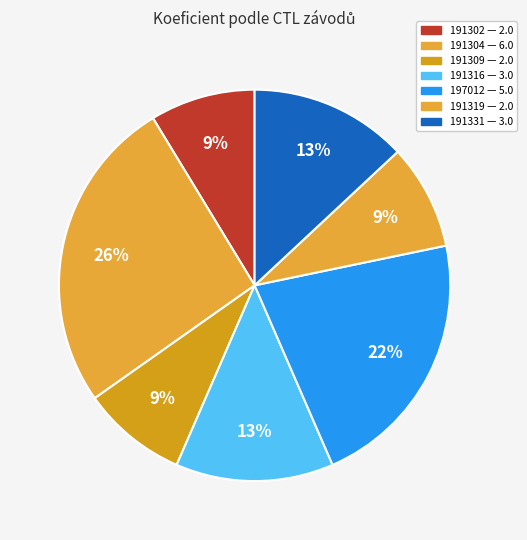

Is there any slice that represents more than half of the pie?

No